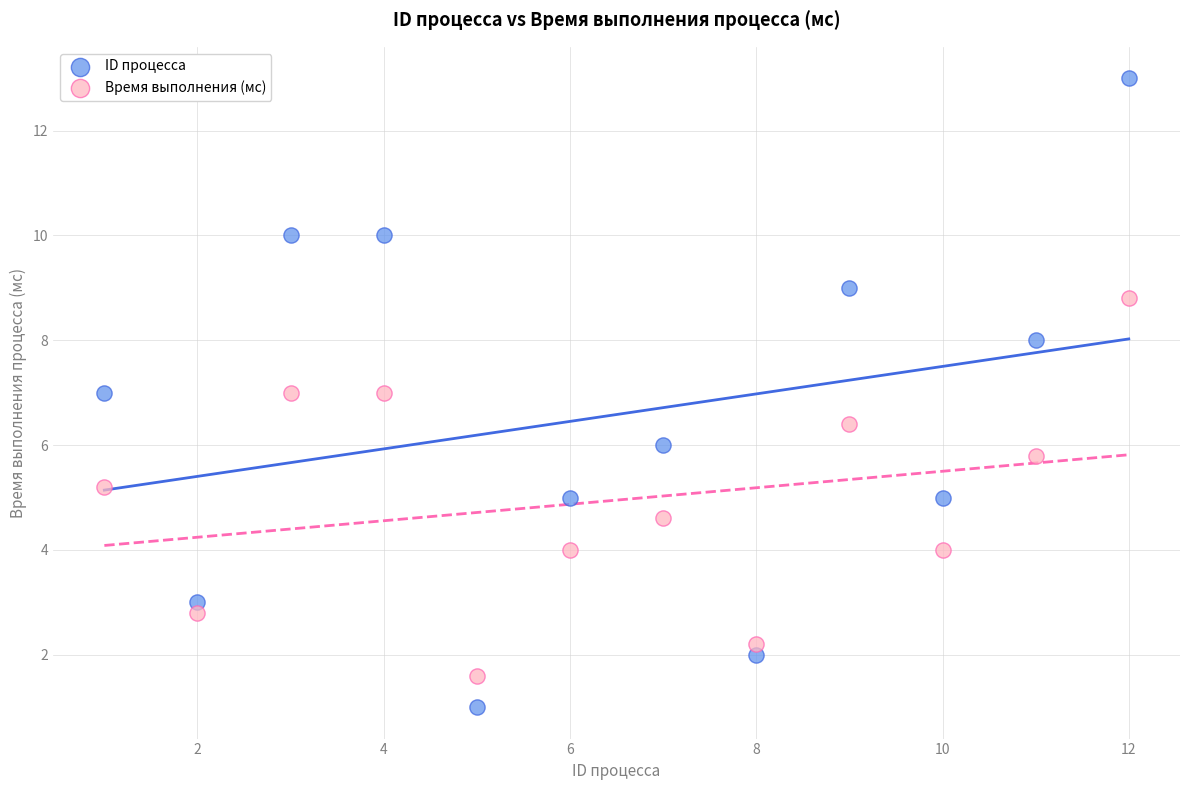

Across all data points, what is the range of Y values (max minus min)?

12.0